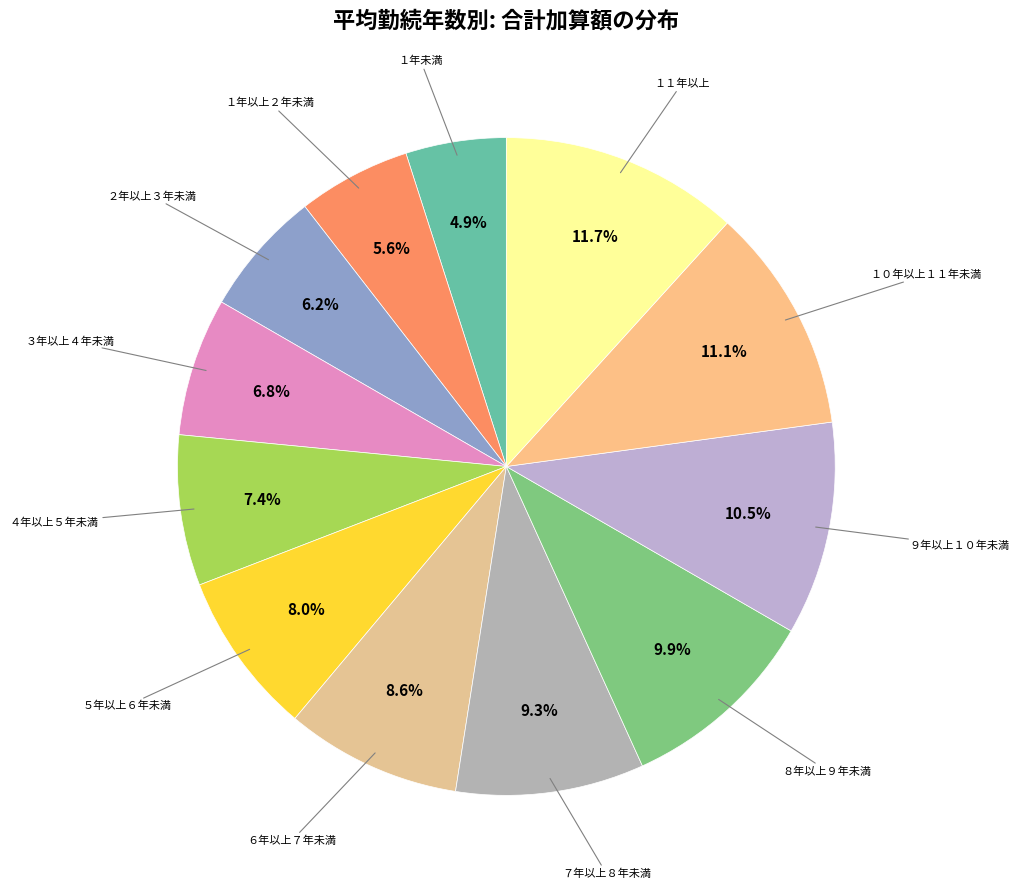

How many segments does this pie chart have?

12